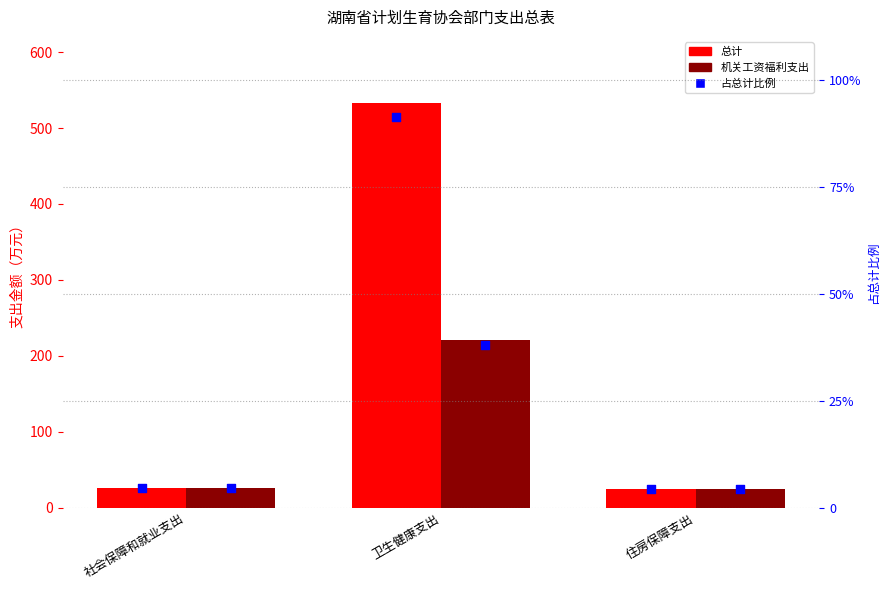

What are all the series names shown in the legend?

总计, 机关工资福利支出, 占总计比例（%）